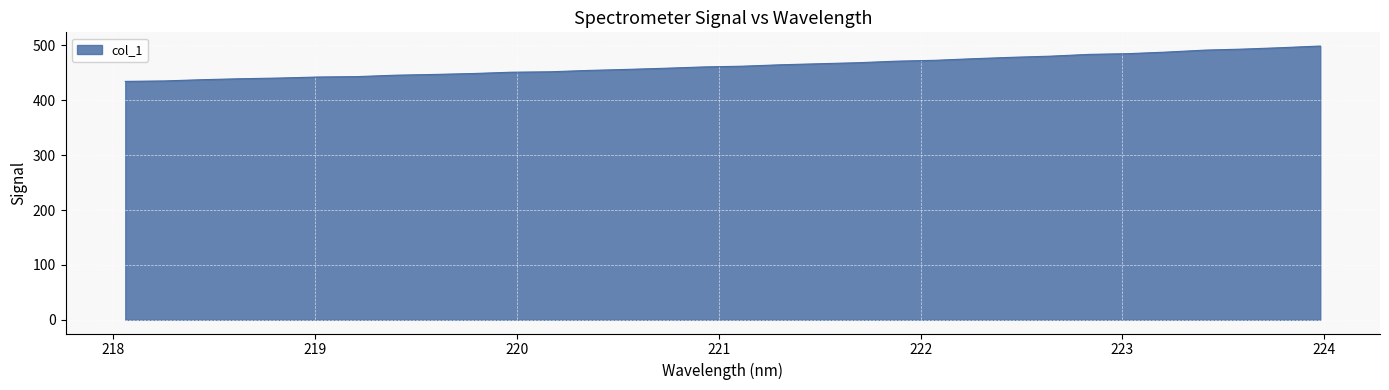

What is the maximum value shown in the chart?

498.9